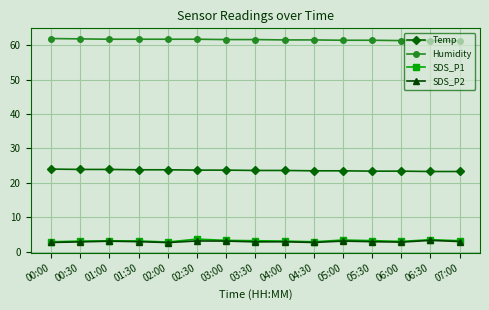

True or false: Temp and SDS_P1 intersect in this chart.

False